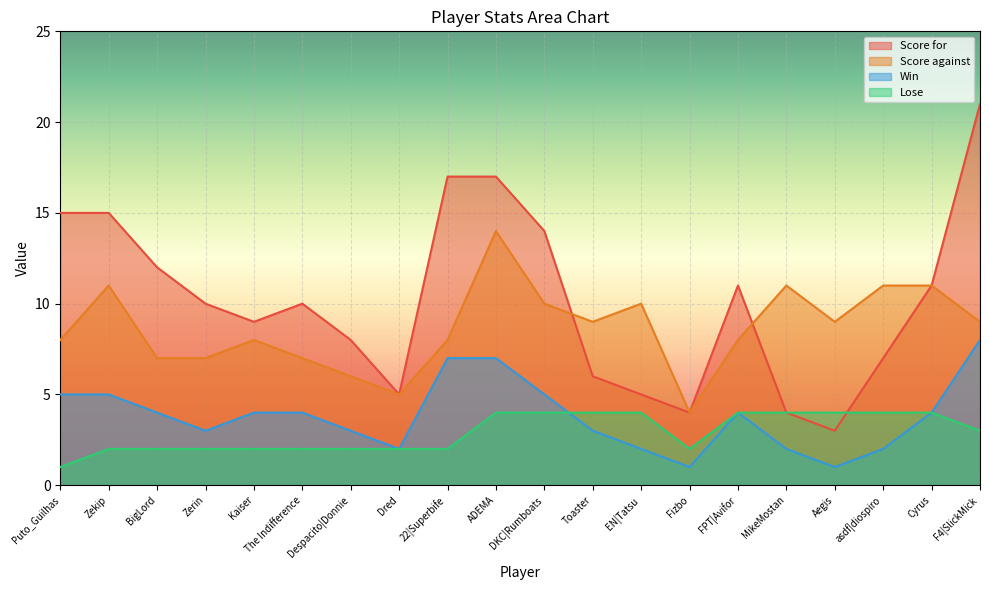

How many times do Lose and Win cross each other?

1